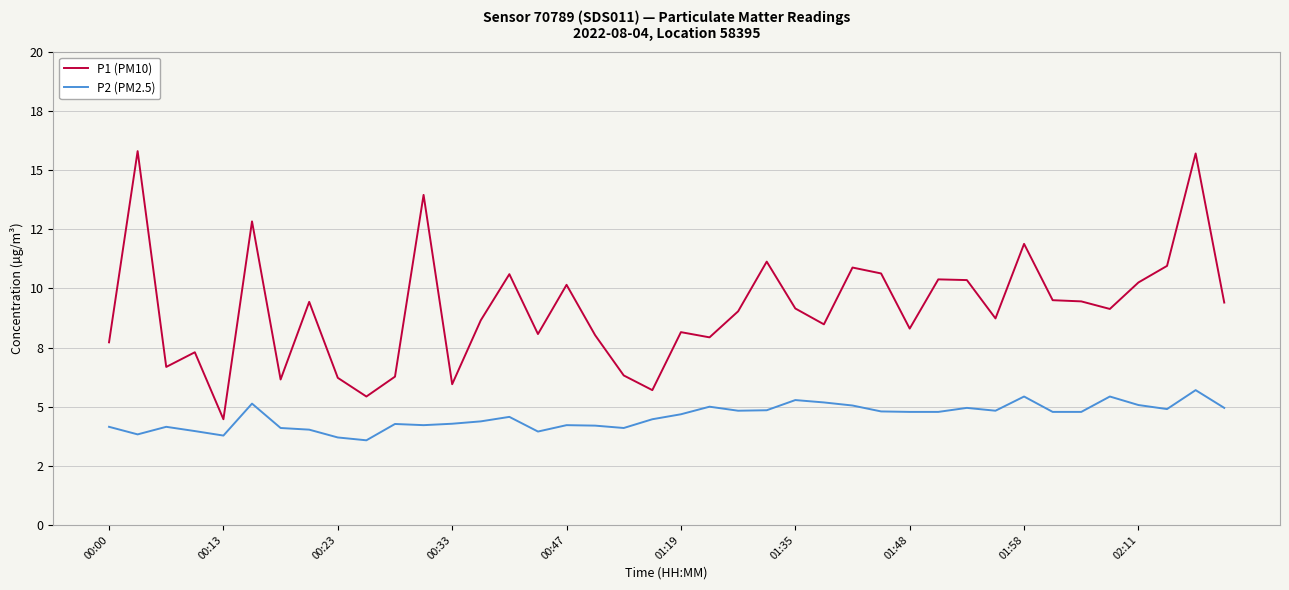

Does the chart display data point markers on the line(s)?

No